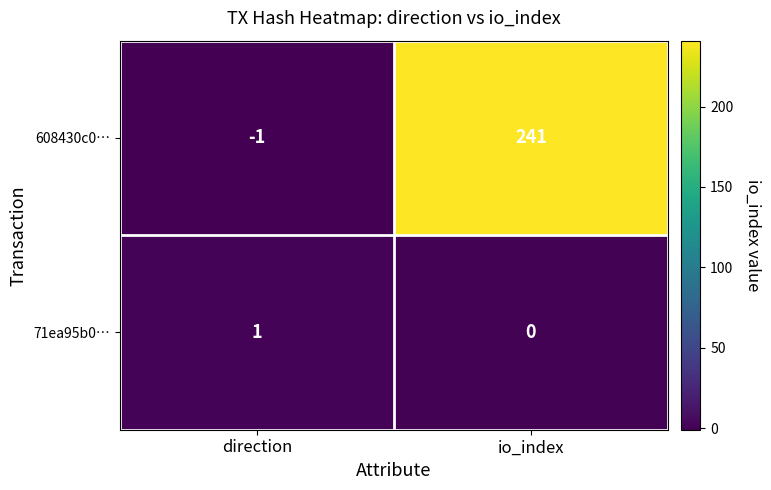

List the series in order of their peak value, highest first.

608430c0…, 71ea95b0…